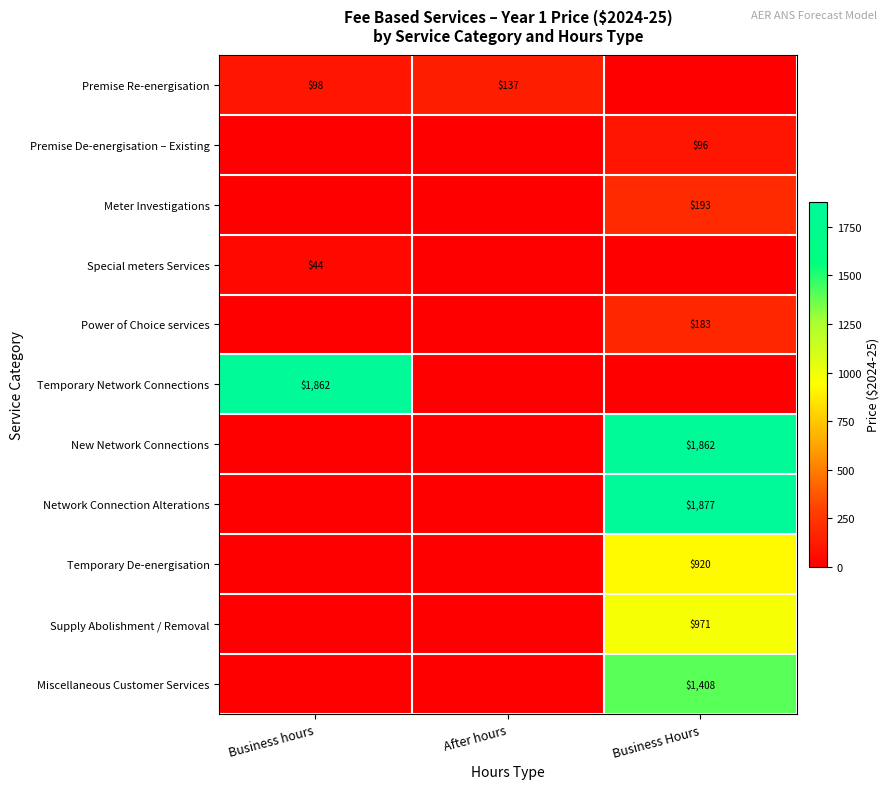

Is it true that Premise Re-energisation equals 143 at Business hours?

False